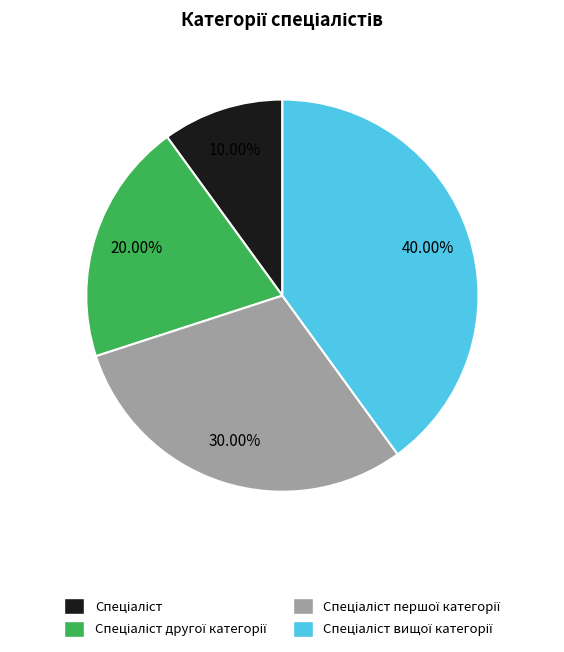

Is there any slice that represents more than half of the pie?

No